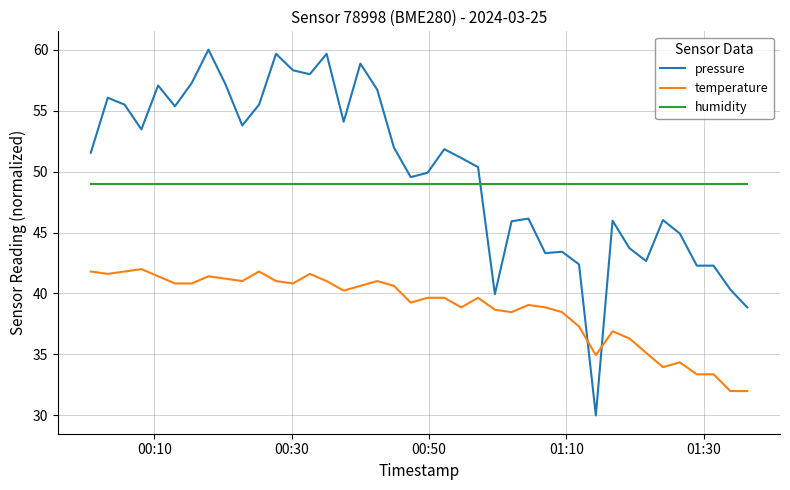

What is the minimum value shown in the chart?

30.0